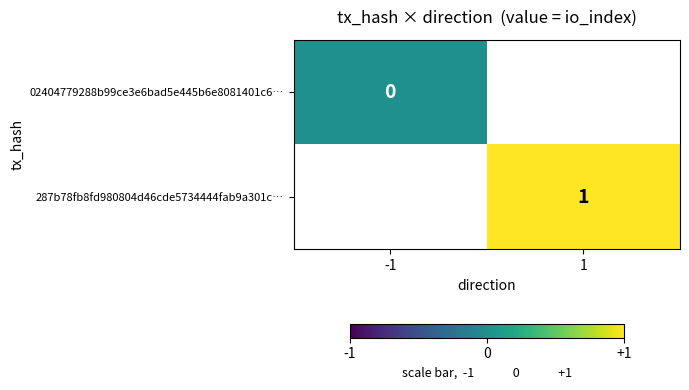

At how many categories does at least one series exceed 0?

1